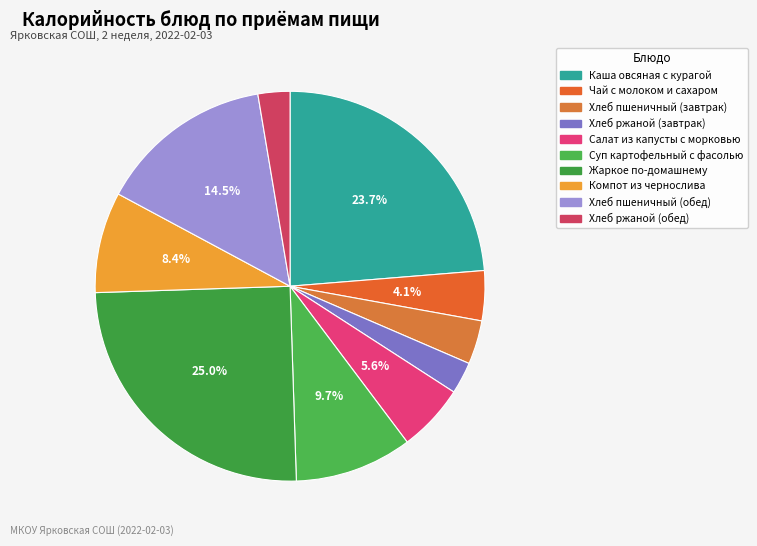

Is it true that Суп картофельный с фасолью is 10% of the pie?

True